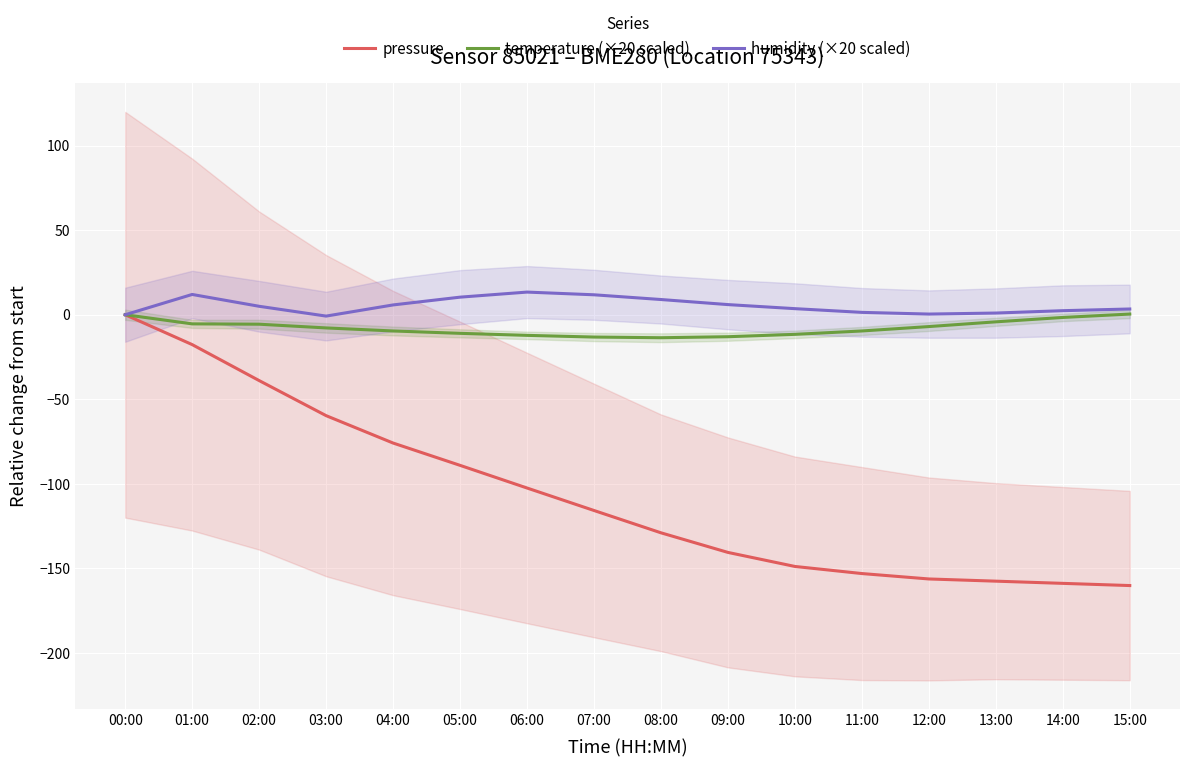

Is it true that temperature (×20 scaled) equals -13.2 at 07:00?

True